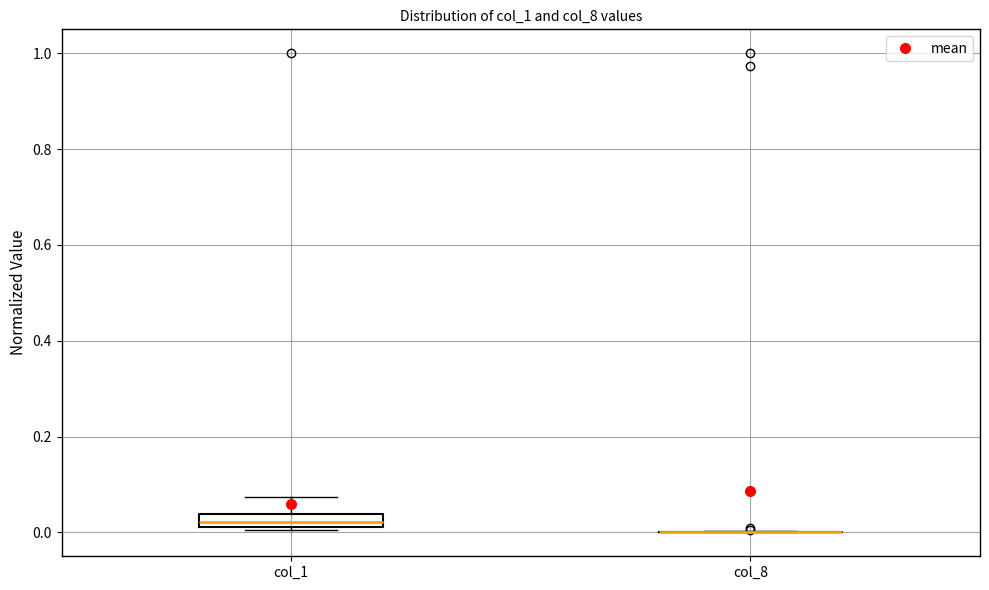

Where does the upper whisker of the box for col_1 end on the y-axis? The values are not printed on the chart, so give them approximately, as read against the axis.

0.08